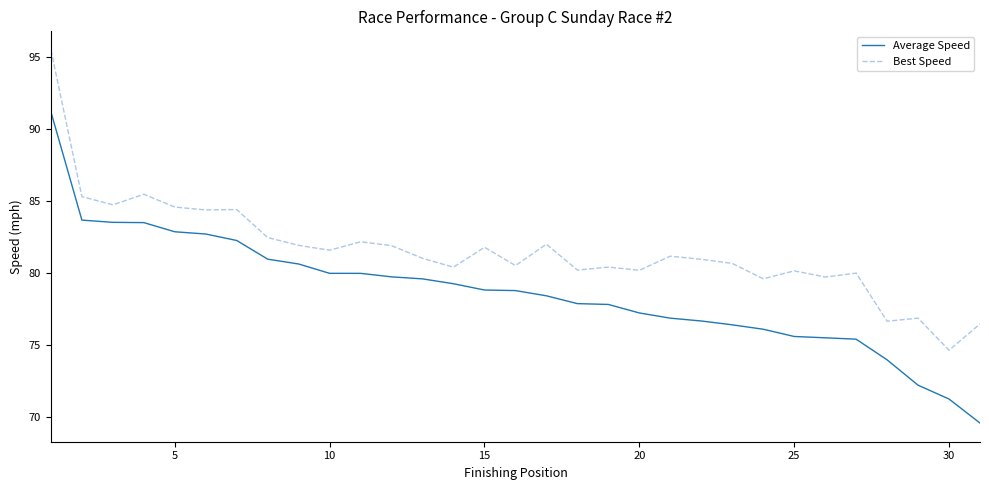

Which series has the largest total across all categories?

Best Speed